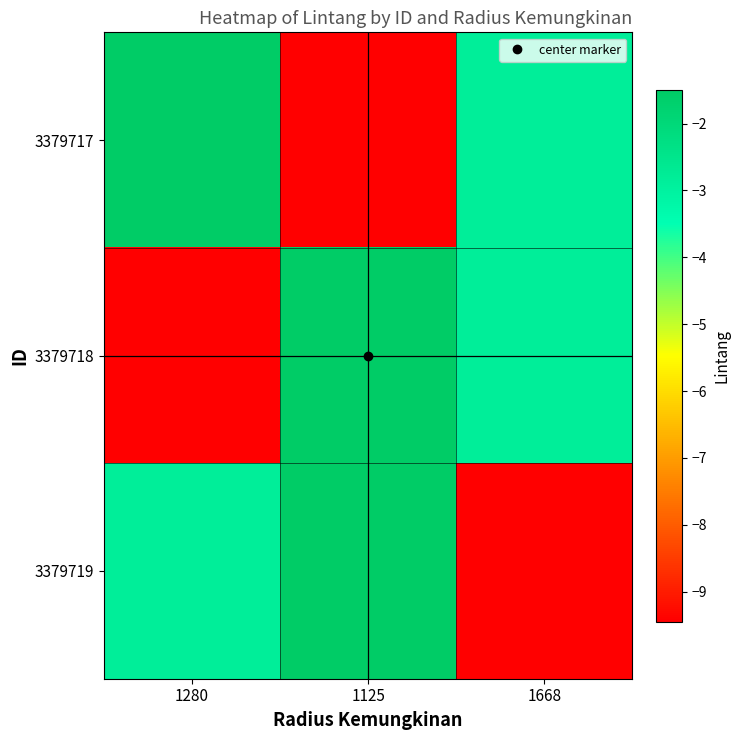

Reading left to right, transcribe all the data shown in this chart.

3379717: 1280=-1.5	1125=-9.4	1668=-2.8
3379718: 1280=-9.4	1125=-1.5	1668=-2.8
3379719: 1280=-2.8	1125=-1.5	1668=-9.4